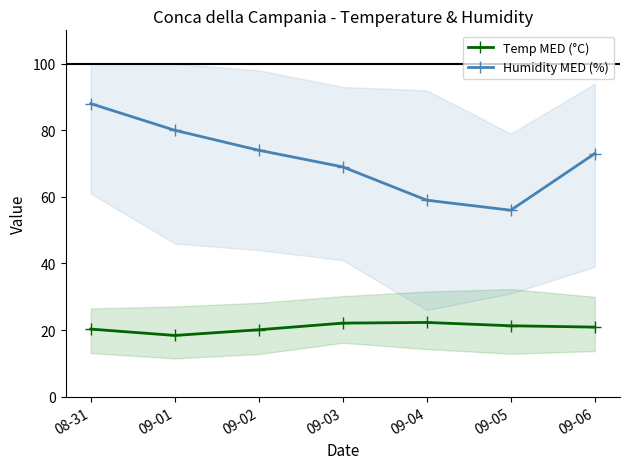

At 09-04, list the series in order from smallest to largest.

Temp MED (°C), Humidity MED (%)